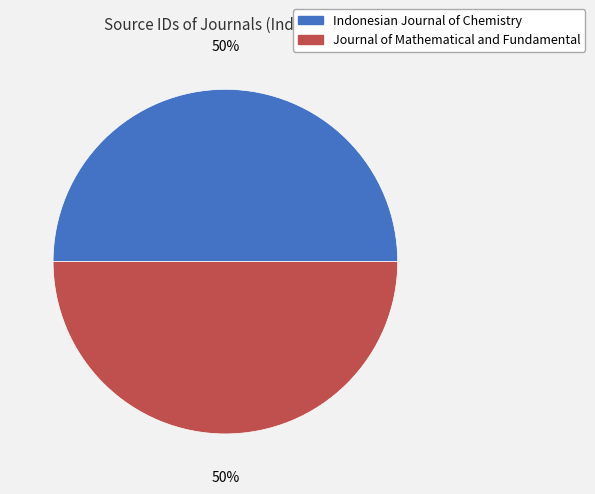

True or false: Indonesian Journal of Chemistry accounts for 50% of the total.

True